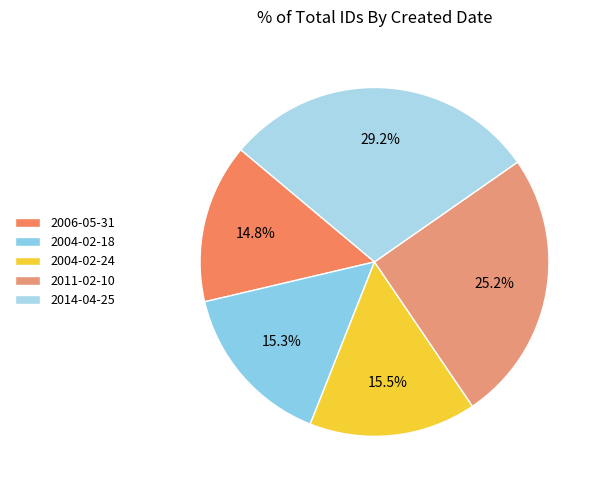

To the nearest percent, what is the difference between the largest and smallest slice percentages?

14%